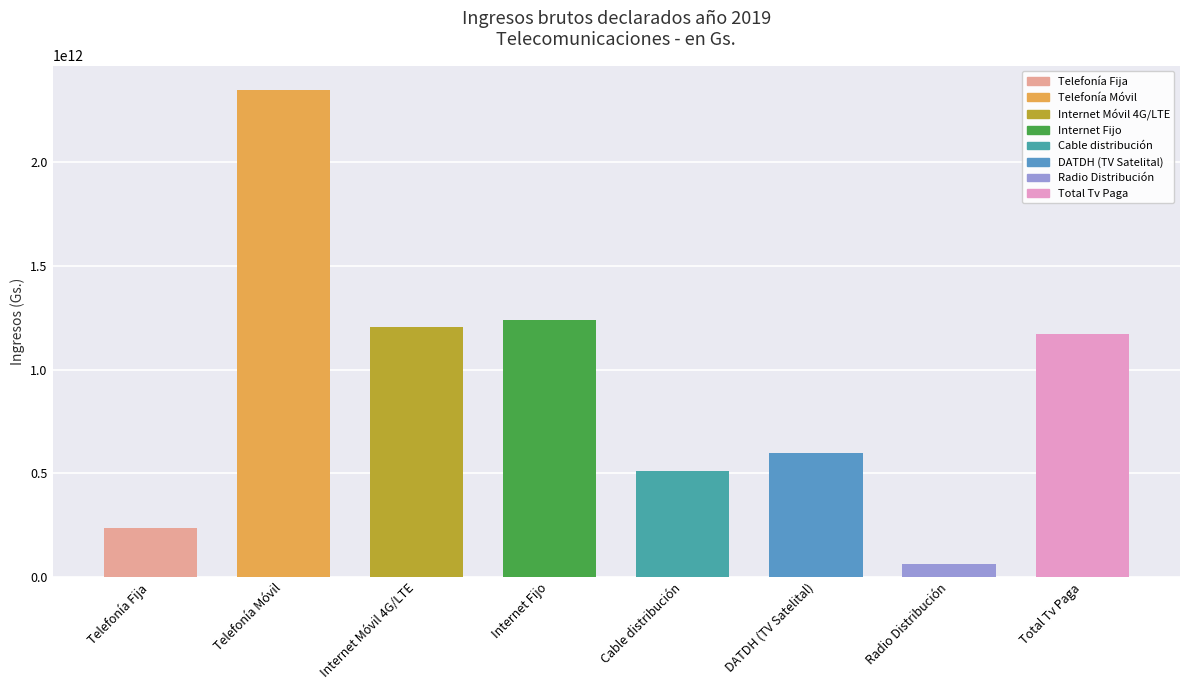

What is the label of the 5th bar from the right?

Internet Fijo